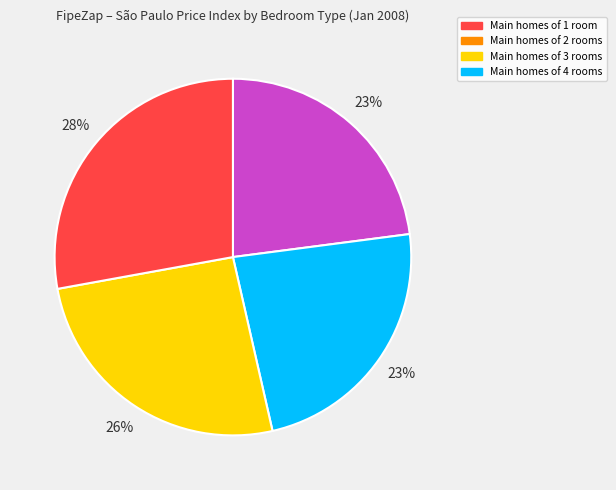

Is there any slice that represents more than half of the pie?

No